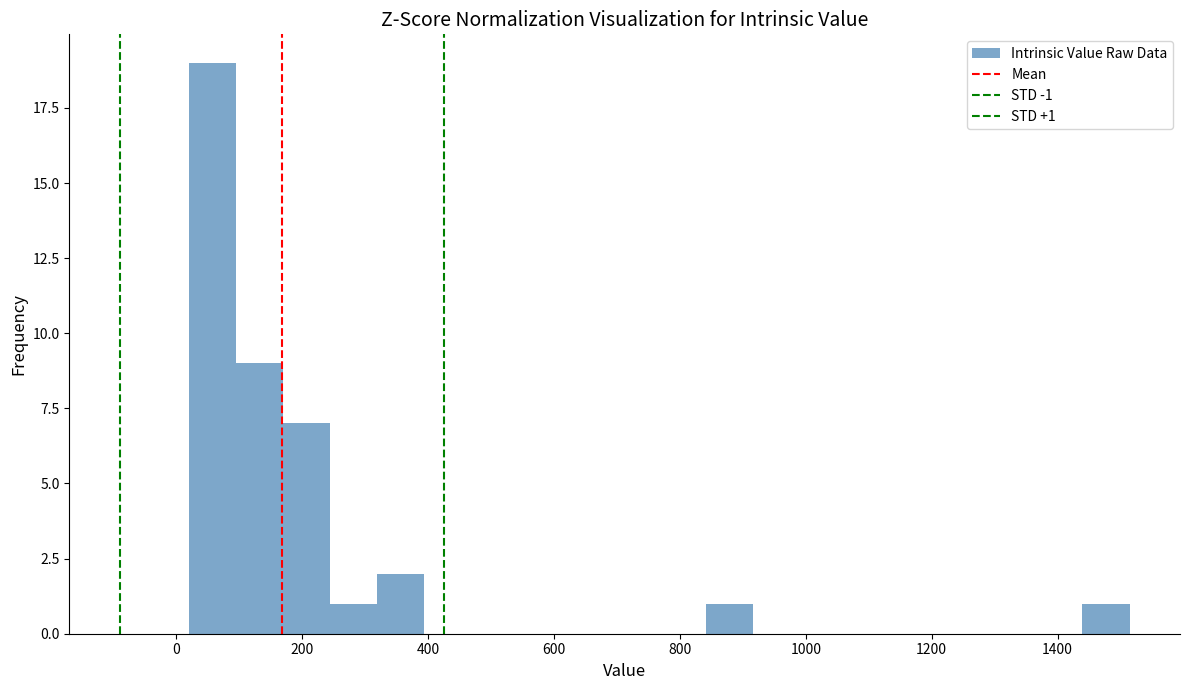

Around what value on the x-axis is the tallest bar? Give the approximate position of its centre, as read against the axis.

60